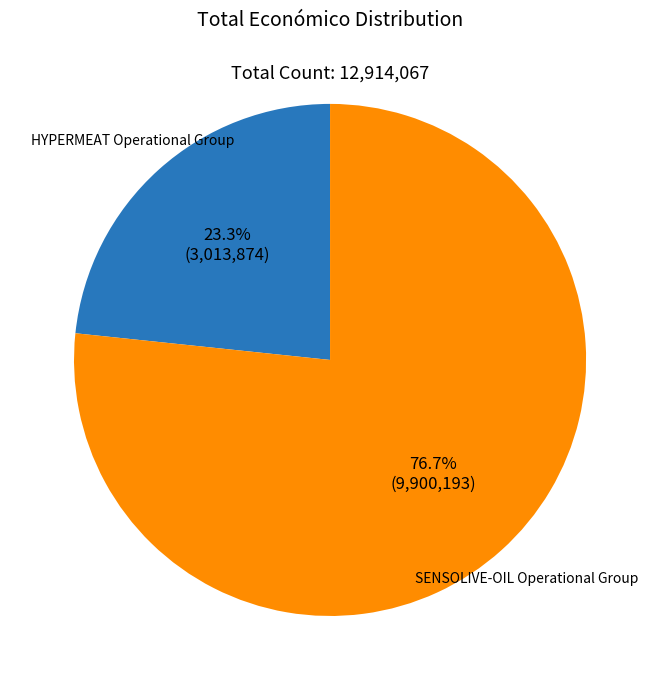

Is there any slice that represents more than half of the pie?

Yes